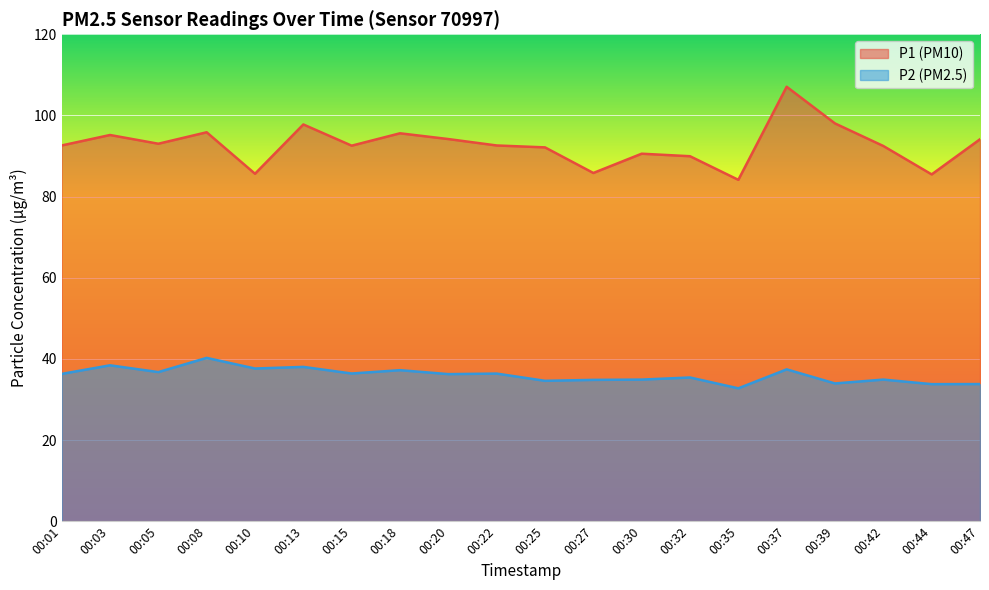

True or false: P1 has more than 2 points higher than both neighbors.

True